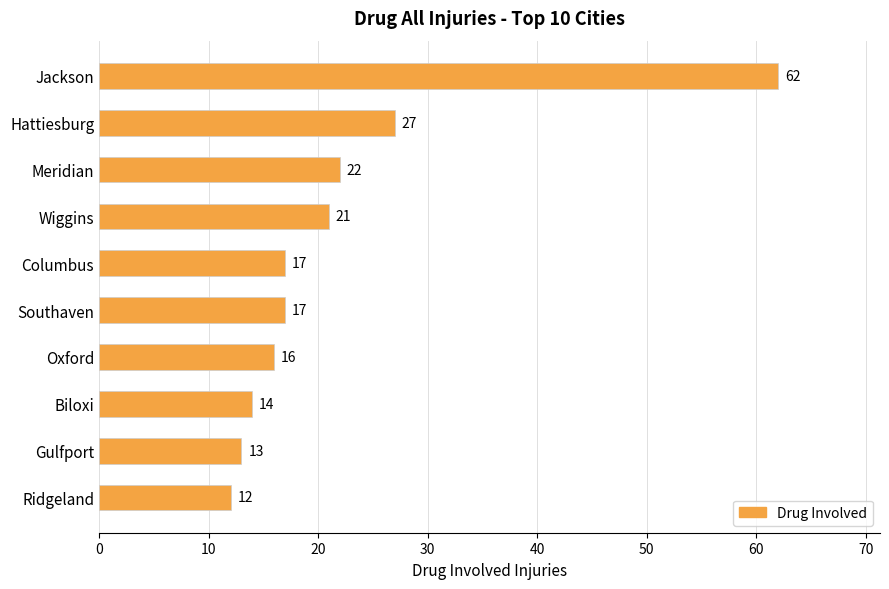

Does the chart contain any negative values?

No